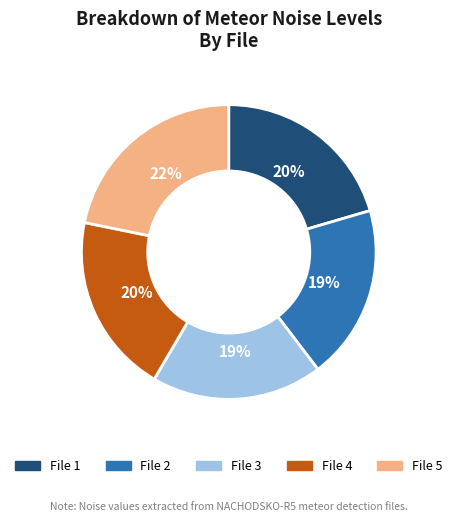

Do File 1 and File 5 together represent more than half of the pie?

No